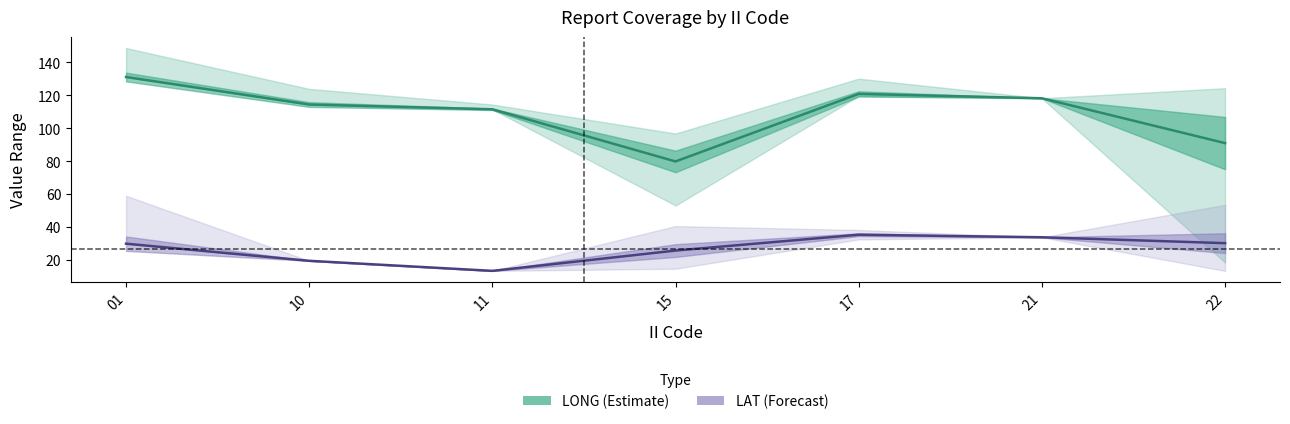

The value of LAT (Forecast) at 15 is 39.1. True or false?

False